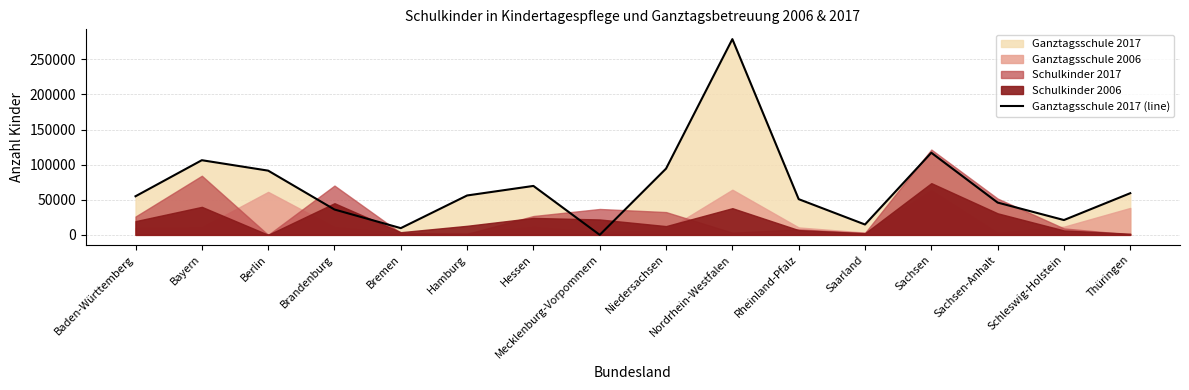

List the labels in order of value, largest first.

Nordrhein-Westfalen, Sachsen, Bayern, Niedersachsen, Berlin, Hessen, Thüringen, Hamburg, Baden-Württemberg, Rheinland-Pfalz, Sachsen-Anhalt, Brandenburg, Schleswig-Holstein, Saarland, Bremen, Mecklenburg-Vorpommern